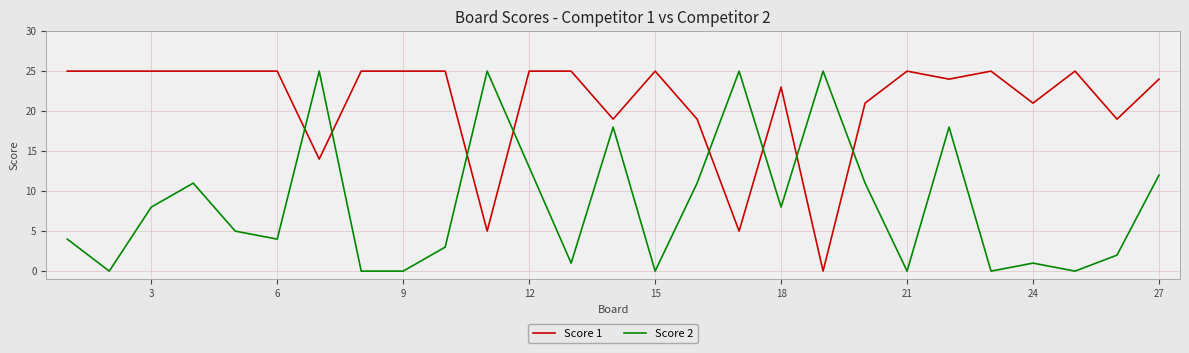

What is the maximum value for Score 2?

25